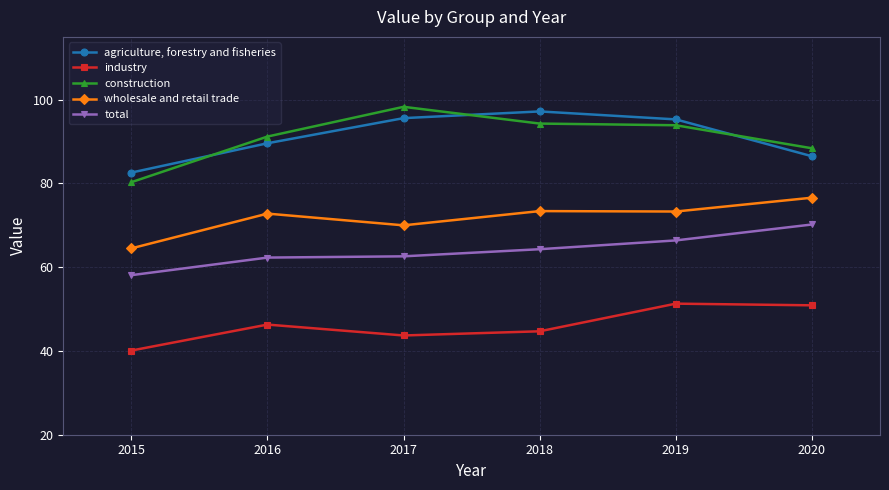

What is the value of the industry point at the 3rd from the left?

43.7